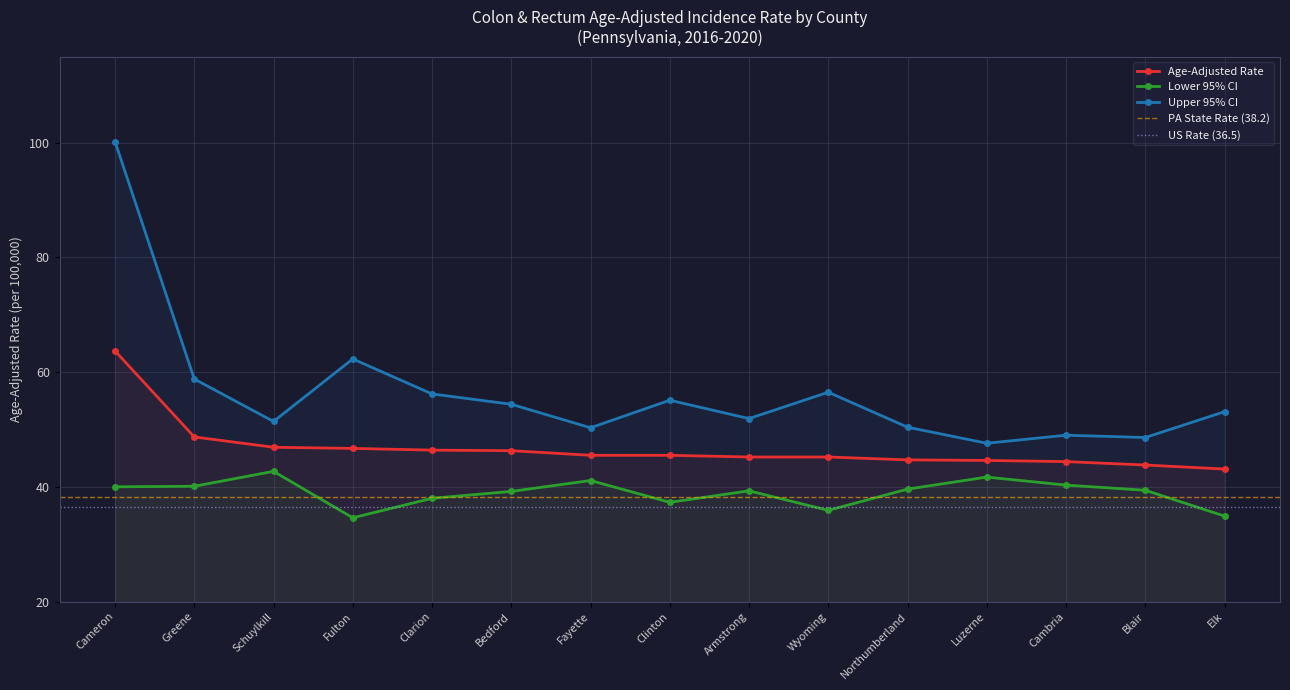

What is the label of the 7th point from the left?

Fayette